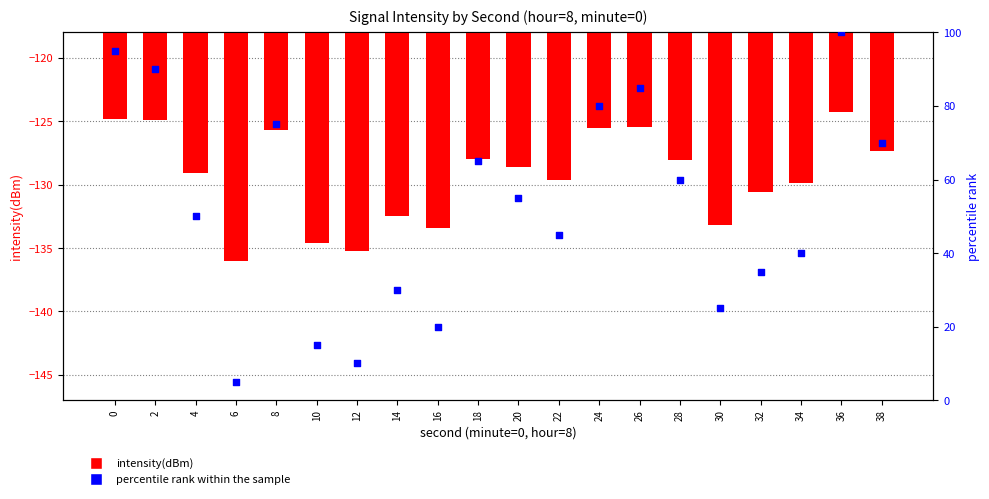

Which series has the largest total across all categories?

percentile rank within the sample